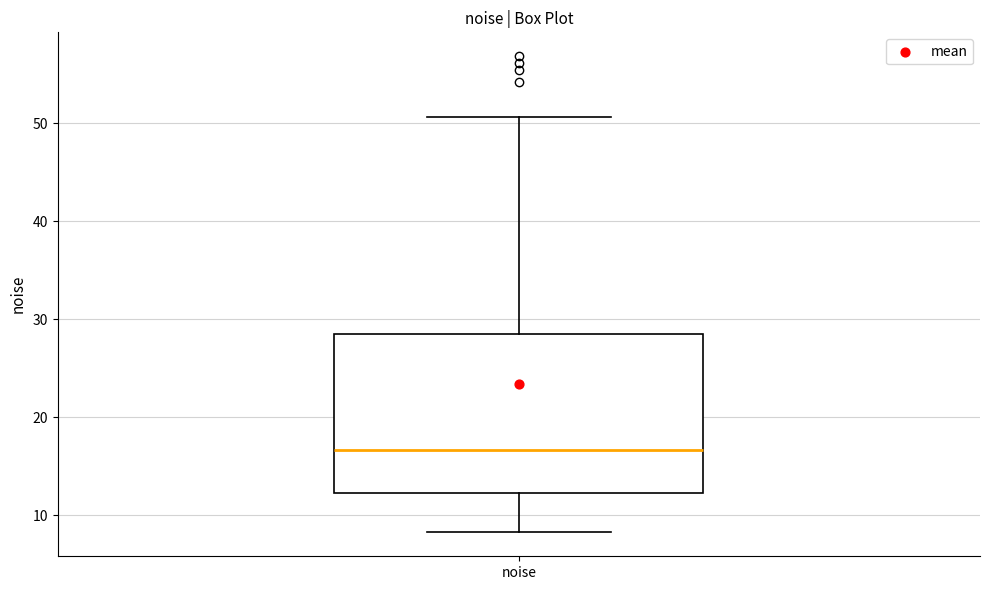

Where is the lower edge of the box for noise on the y-axis? The values are not printed on the chart, so give them approximately, as read against the axis.

12